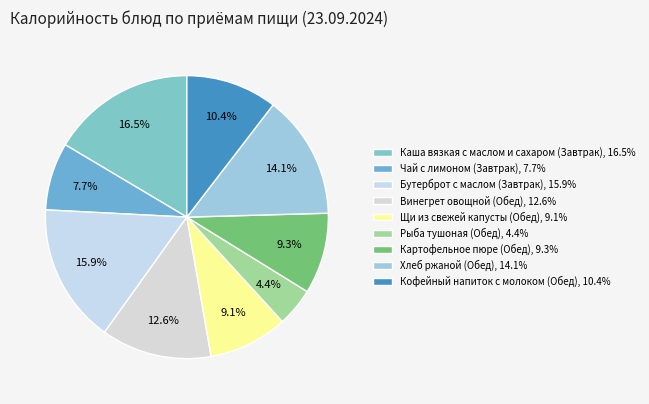

To the nearest percent, what is the combined percentage of Каша вязкая с маслом и сахаром (Завтрак) and Рыба тушоная (Обед)?

21%